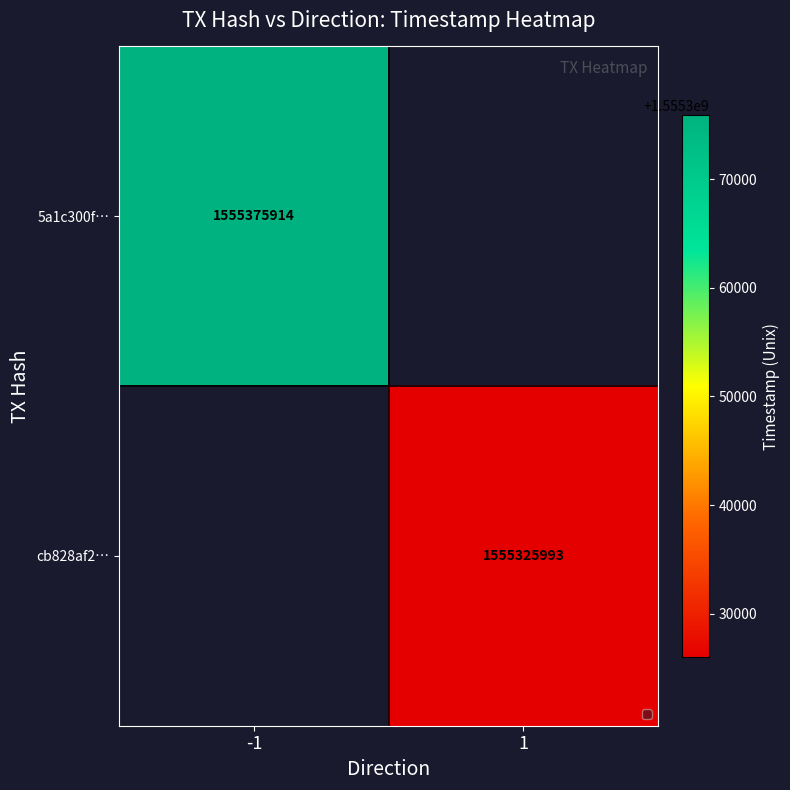

Is it true that cb828af2… equals 1555325993 at 1?

True